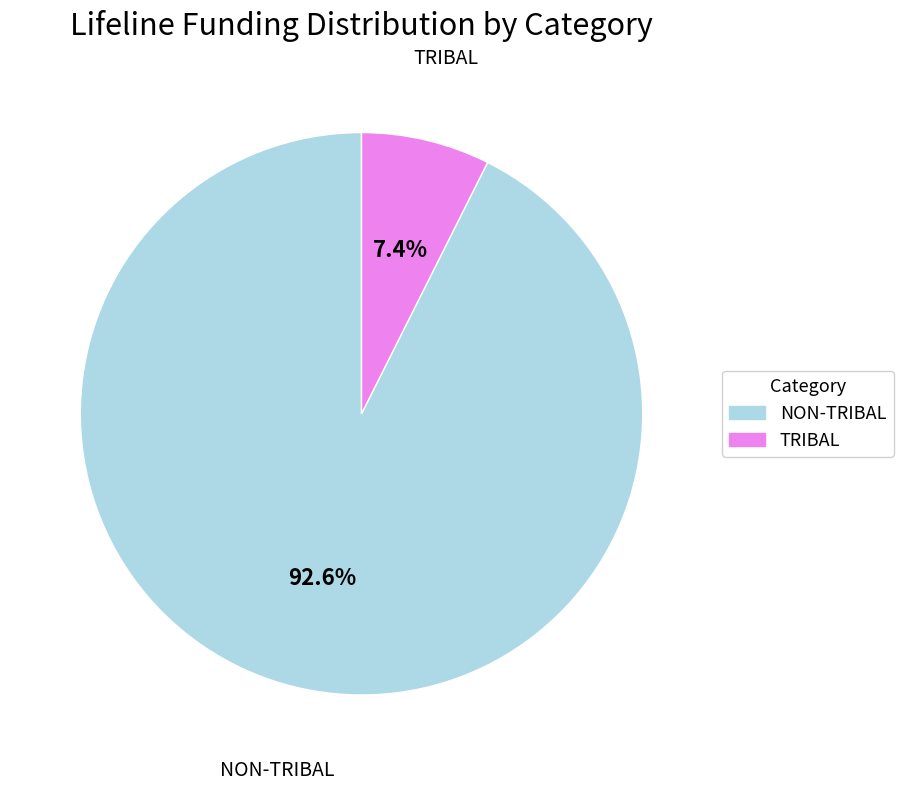

Approximately how many times larger is the value at NON-TRIBAL compared to TRIBAL?

12.5